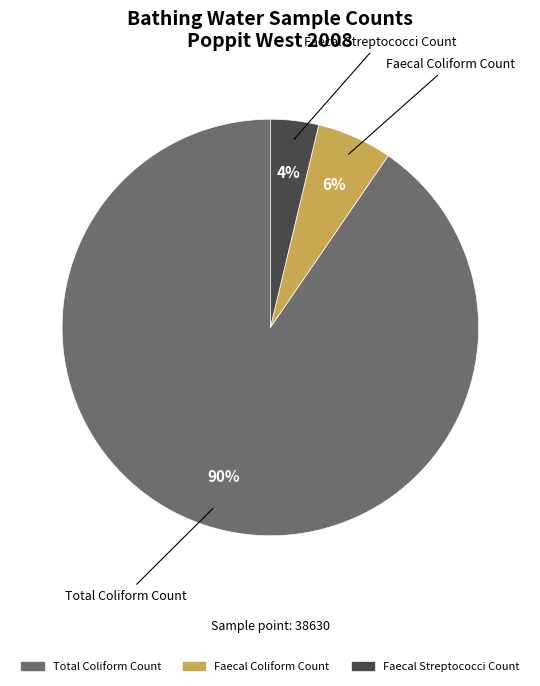

Which category has the smallest portion of the pie?

Faecal Streptococci Count